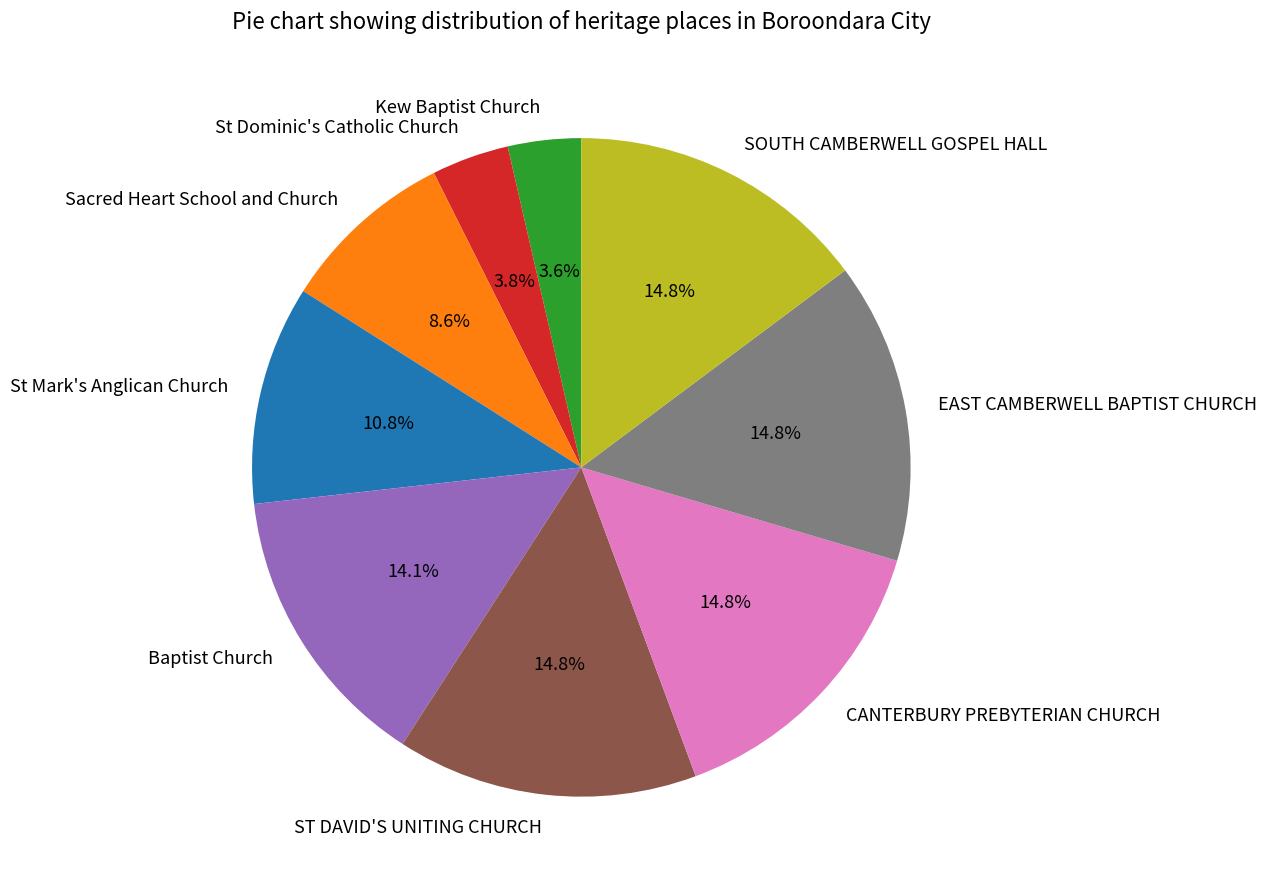

Which has a higher value, Sacred Heart School and Church or SOUTH CAMBERWELL GOSPEL HALL?

SOUTH CAMBERWELL GOSPEL HALL